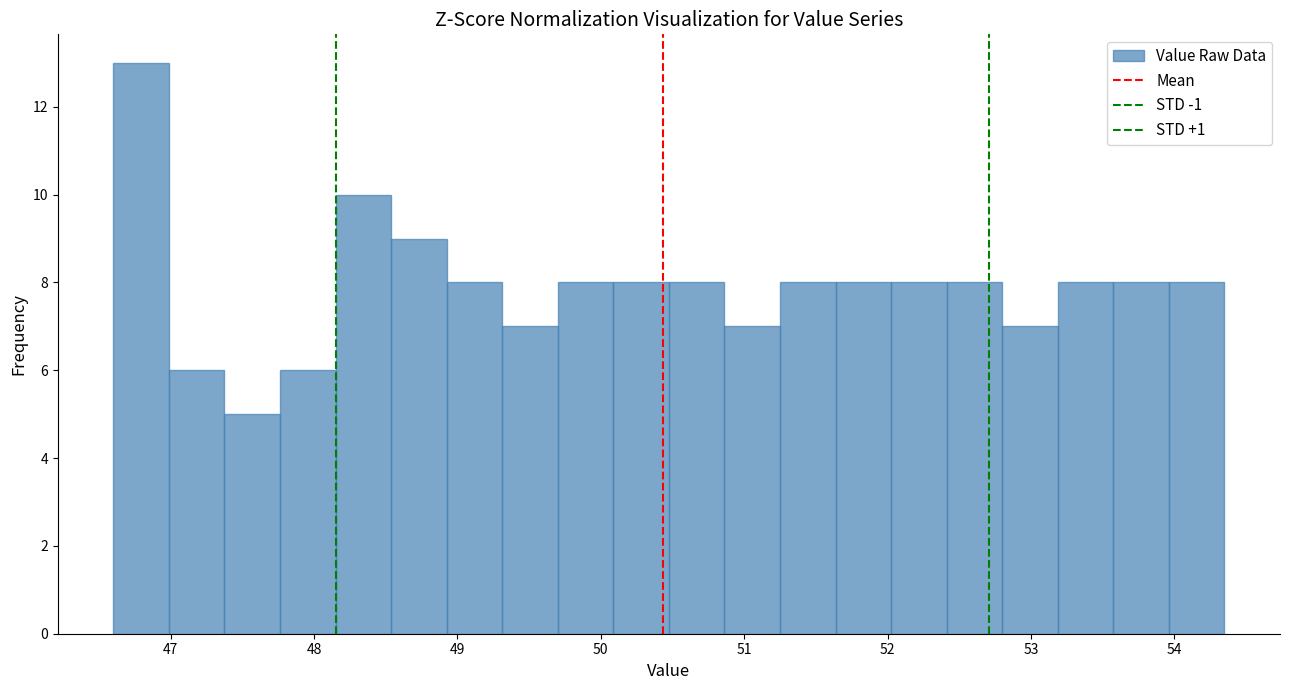

Around what value on the x-axis is the tallest bar? Give the approximate position of its centre, as read against the axis.

46.8